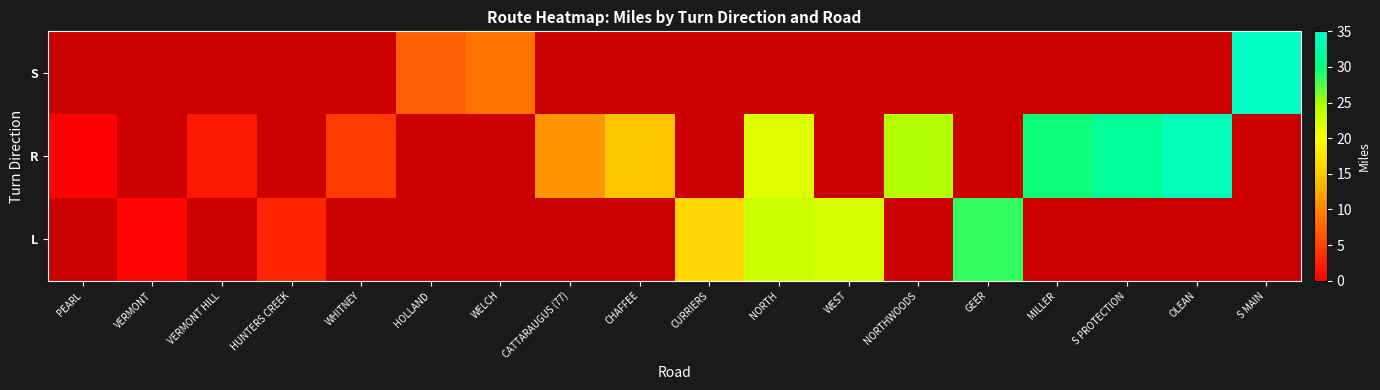

At which label does R reach its minimum?

PEARL